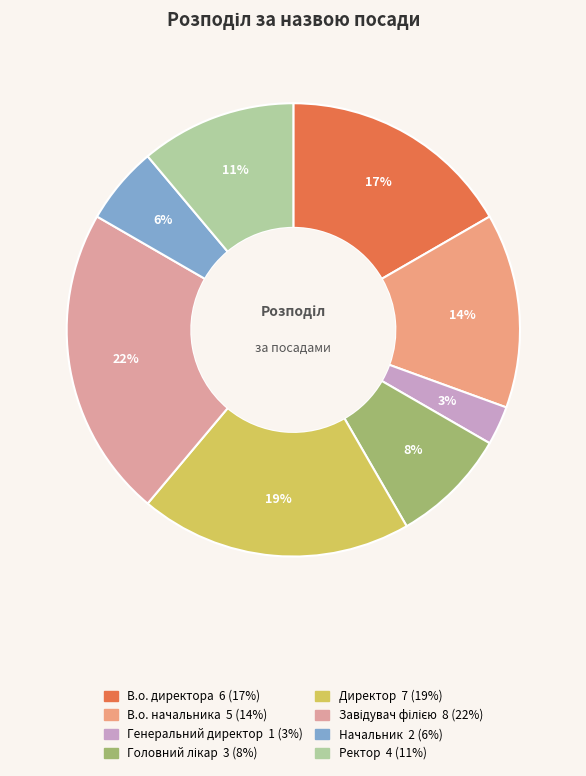

How many segments does this pie chart have?

8